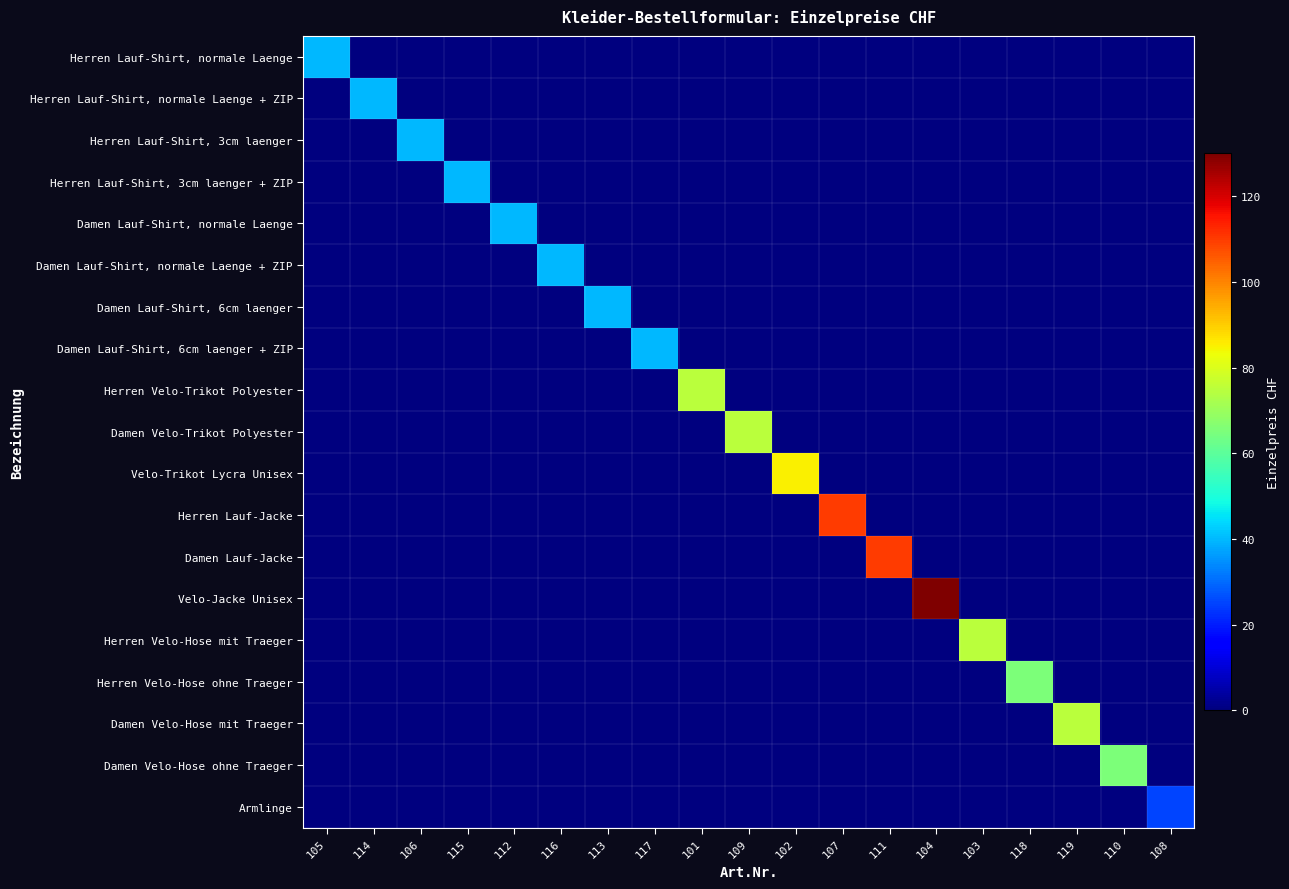

Reading left to right, transcribe all the data shown in this chart.

Herren Lauf-Shirt, normale Laenge: 105=40	114=0	106=0	115=0	112=0	116=0	113=0	117=0	101=0	109=0	102=0	107=0	111=0	104=0	103=0	118=0	119=0	110=0	108=0
Herren Lauf-Shirt, normale Laenge + ZIP: 105=0	114=40	106=0	115=0	112=0	116=0	113=0	117=0	101=0	109=0	102=0	107=0	111=0	104=0	103=0	118=0	119=0	110=0	108=0
Herren Lauf-Shirt, 3cm laenger: 105=0	114=0	106=40	115=0	112=0	116=0	113=0	117=0	101=0	109=0	102=0	107=0	111=0	104=0	103=0	118=0	119=0	110=0	108=0
Herren Lauf-Shirt, 3cm laenger + ZIP: 105=0	114=0	106=0	115=40	112=0	116=0	113=0	117=0	101=0	109=0	102=0	107=0	111=0	104=0	103=0	118=0	119=0	110=0	108=0
Damen Lauf-Shirt, normale Laenge: 105=0	114=0	106=0	115=0	112=40	116=0	113=0	117=0	101=0	109=0	102=0	107=0	111=0	104=0	103=0	118=0	119=0	110=0	108=0
Damen Lauf-Shirt, normale Laenge + ZIP: 105=0	114=0	106=0	115=0	112=0	116=40	113=0	117=0	101=0	109=0	102=0	107=0	111=0	104=0	103=0	118=0	119=0	110=0	108=0
Damen Lauf-Shirt, 6cm laenger: 105=0	114=0	106=0	115=0	112=0	116=0	113=40	117=0	101=0	109=0	102=0	107=0	111=0	104=0	103=0	118=0	119=0	110=0	108=0
Damen Lauf-Shirt, 6cm laenger + ZIP: 105=0	114=0	106=0	115=0	112=0	116=0	113=0	117=40	101=0	109=0	102=0	107=0	111=0	104=0	103=0	118=0	119=0	110=0	108=0
Herren Velo-Trikot Polyester: 105=0	114=0	106=0	115=0	112=0	116=0	113=0	117=0	101=75	109=0	102=0	107=0	111=0	104=0	103=0	118=0	119=0	110=0	108=0
Damen Velo-Trikot Polyester: 105=0	114=0	106=0	115=0	112=0	116=0	113=0	117=0	101=0	109=75	102=0	107=0	111=0	104=0	103=0	118=0	119=0	110=0	108=0
Velo-Trikot Lycra Unisex: 105=0	114=0	106=0	115=0	112=0	116=0	113=0	117=0	101=0	109=0	102=85	107=0	111=0	104=0	103=0	118=0	119=0	110=0	108=0
Herren Lauf-Jacke: 105=0	114=0	106=0	115=0	112=0	116=0	113=0	117=0	101=0	109=0	102=0	107=110	111=0	104=0	103=0	118=0	119=0	110=0	108=0
Damen Lauf-Jacke: 105=0	114=0	106=0	115=0	112=0	116=0	113=0	117=0	101=0	109=0	102=0	107=0	111=110	104=0	103=0	118=0	119=0	110=0	108=0
Velo-Jacke Unisex: 105=0	114=0	106=0	115=0	112=0	116=0	113=0	117=0	101=0	109=0	102=0	107=0	111=0	104=130	103=0	118=0	119=0	110=0	108=0
Herren Velo-Hose mit Traeger: 105=0	114=0	106=0	115=0	112=0	116=0	113=0	117=0	101=0	109=0	102=0	107=0	111=0	104=0	103=75	118=0	119=0	110=0	108=0
Herren Velo-Hose ohne Traeger: 105=0	114=0	106=0	115=0	112=0	116=0	113=0	117=0	101=0	109=0	102=0	107=0	111=0	104=0	103=0	118=65	119=0	110=0	108=0
Damen Velo-Hose mit Traeger: 105=0	114=0	106=0	115=0	112=0	116=0	113=0	117=0	101=0	109=0	102=0	107=0	111=0	104=0	103=0	118=0	119=75	110=0	108=0
Damen Velo-Hose ohne Traeger: 105=0	114=0	106=0	115=0	112=0	116=0	113=0	117=0	101=0	109=0	102=0	107=0	111=0	104=0	103=0	118=0	119=0	110=65	108=0
Armlinge: 105=0	114=0	106=0	115=0	112=0	116=0	113=0	117=0	101=0	109=0	102=0	107=0	111=0	104=0	103=0	118=0	119=0	110=0	108=25